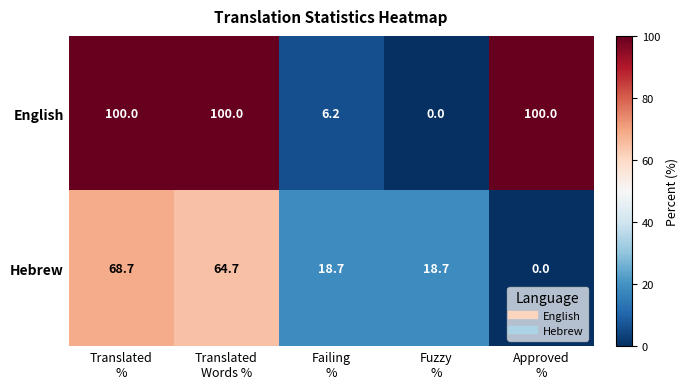

Which series has the widest spread of values?

English